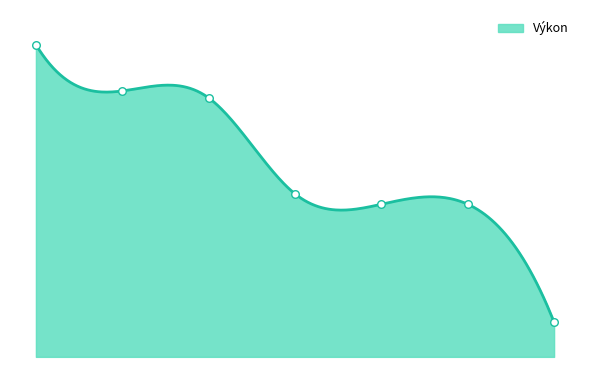

What is the change in value from Kocourek to Zahradník?

-0.5